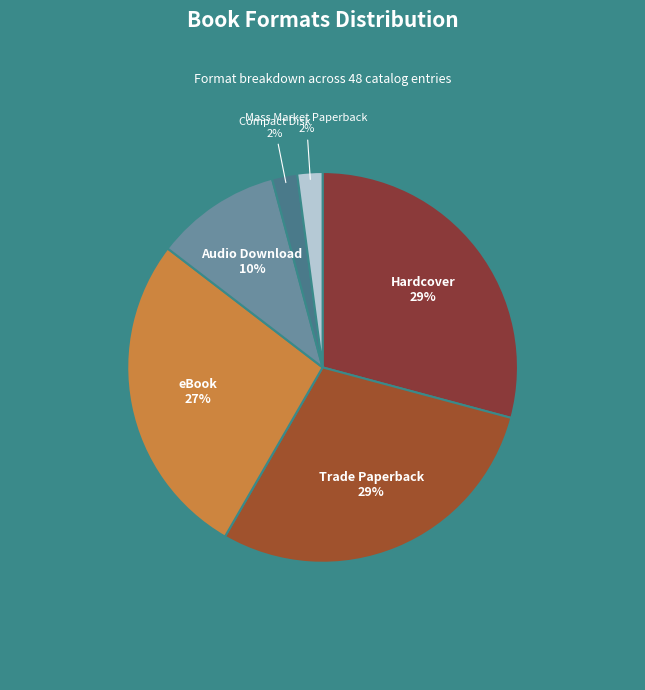

How many segments does this pie chart have?

6